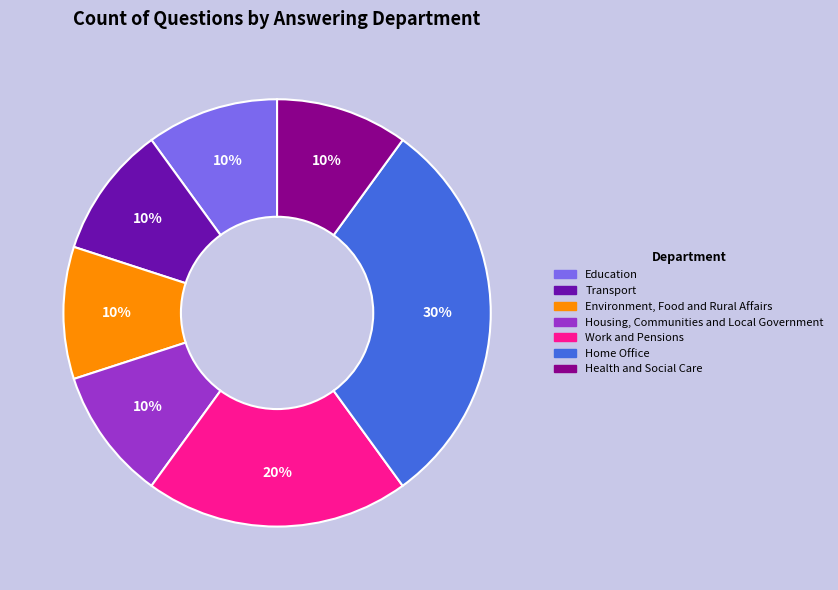

To the nearest percent, what portion does Education represent?

10%